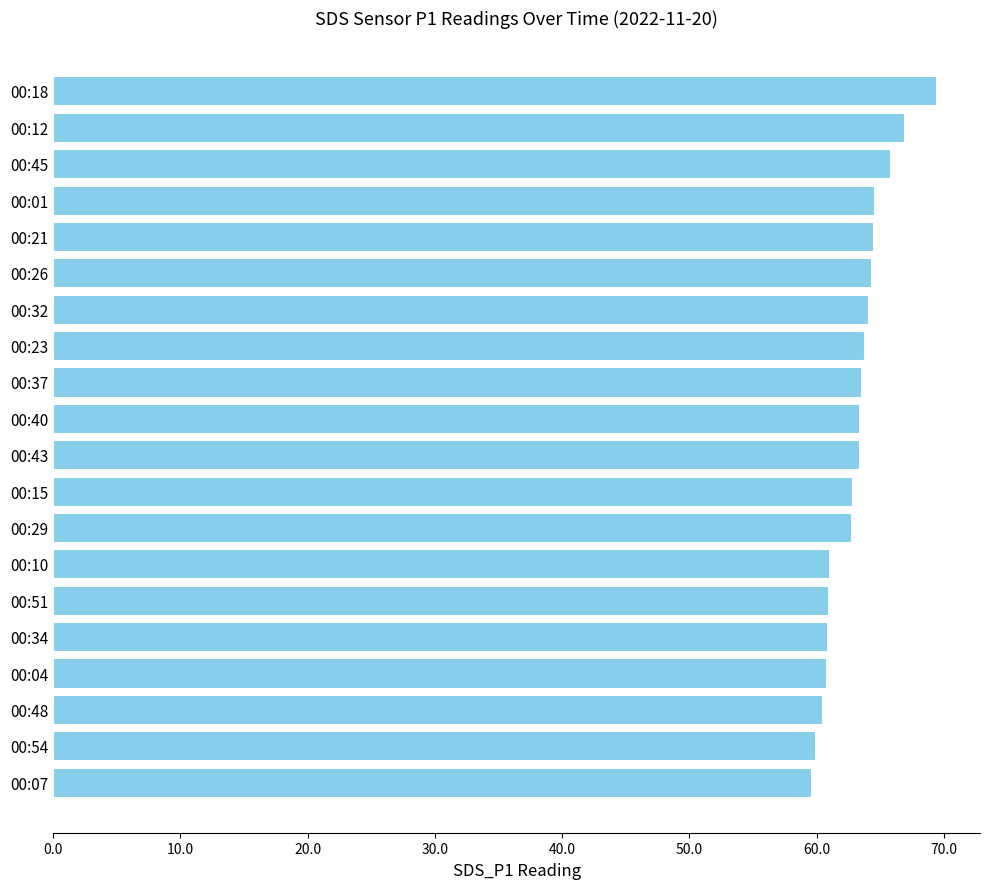

Is it true that the value at 00:10 is 24.5?

False